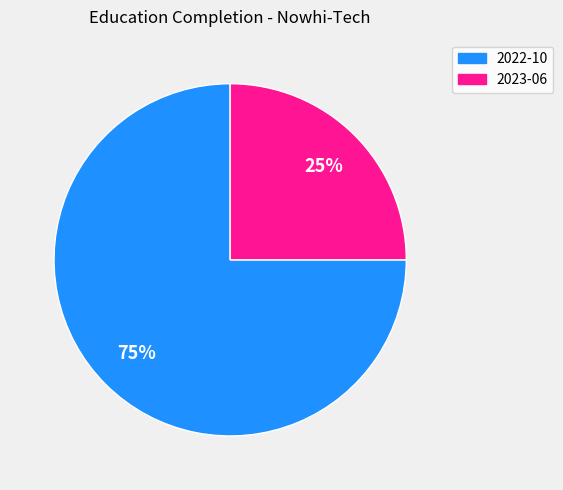

Combined, do 2023-06 and 2022-10 account for over 50%?

Yes